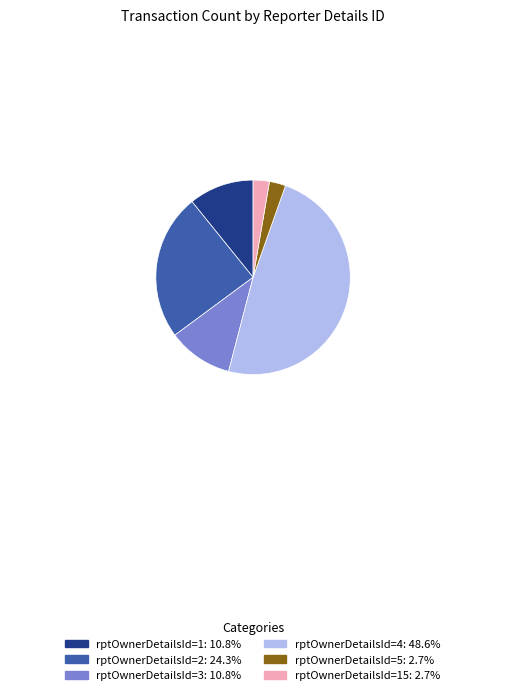

Is there any slice that represents more than half of the pie?

No